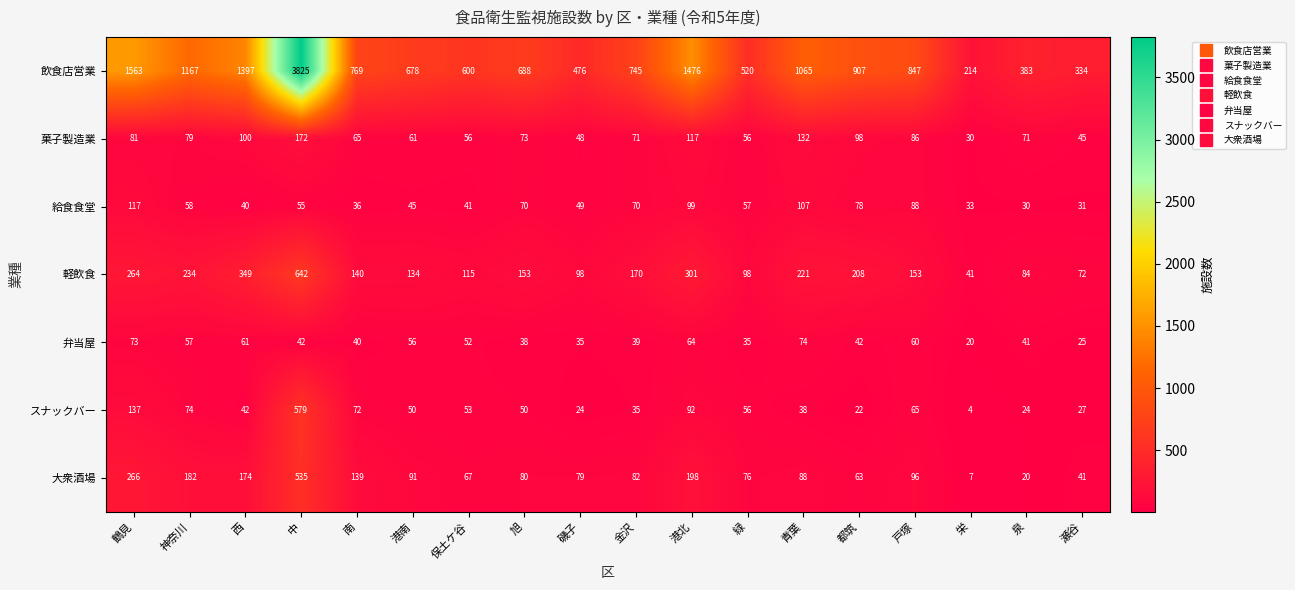

What is the maximum value for 給食食堂?

117